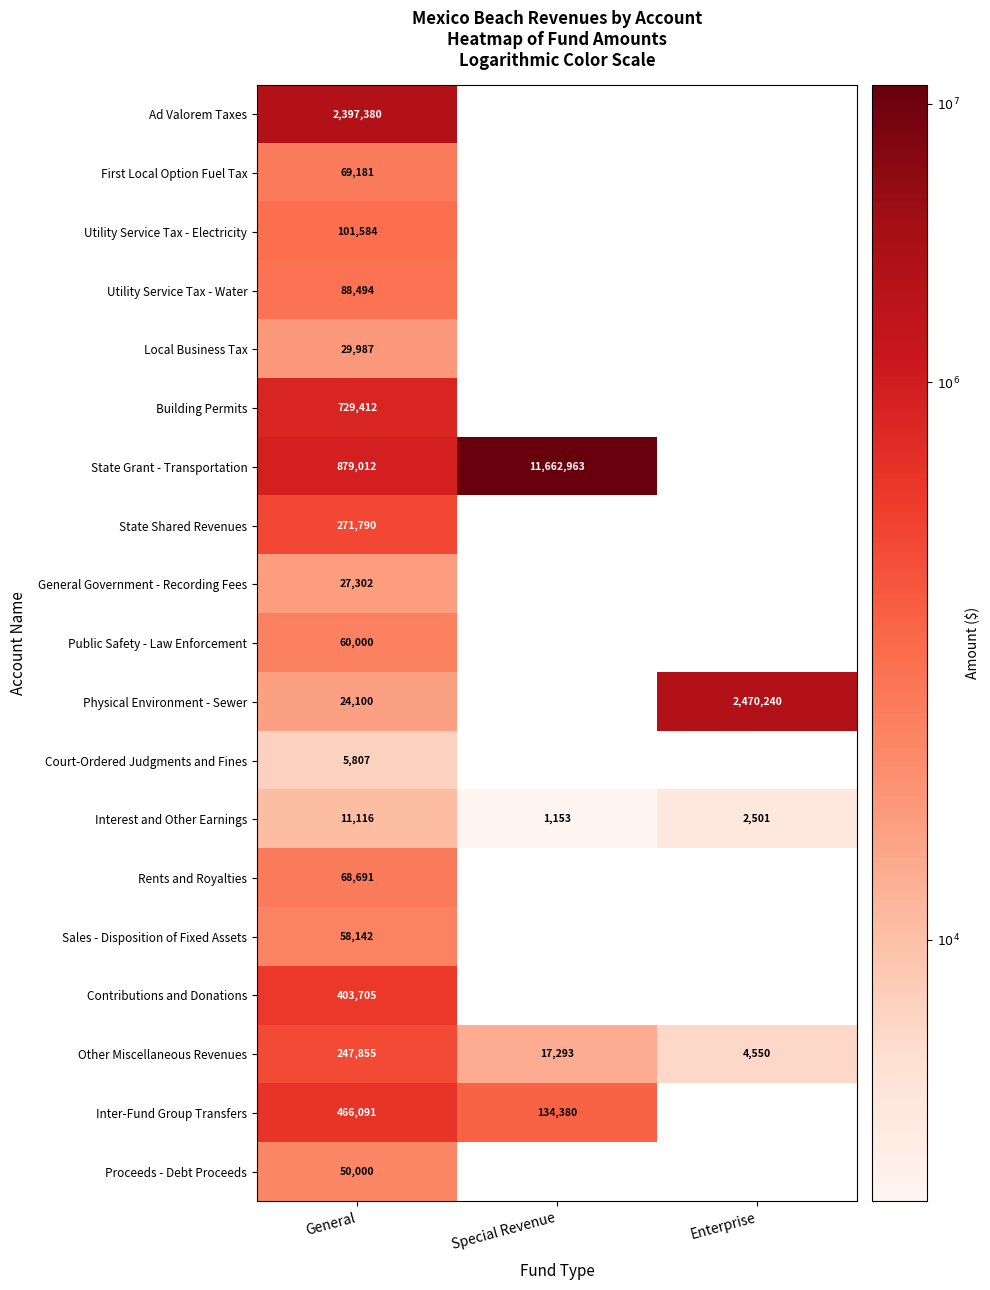

Which category has the highest value in the Interest and Other Earnings series?

General